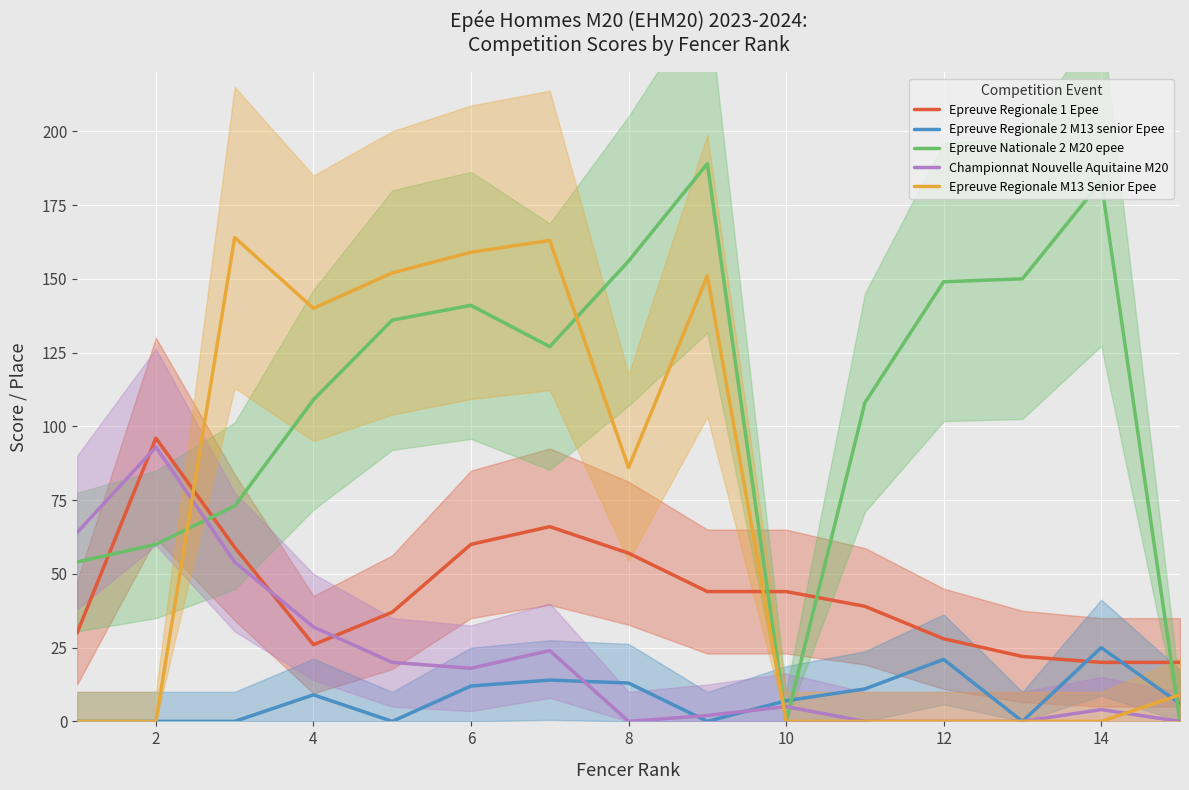

In Epreuve Regionale 2 M13 senior Epee, how many points are lower than both neighbors (excluding endpoints)?

3